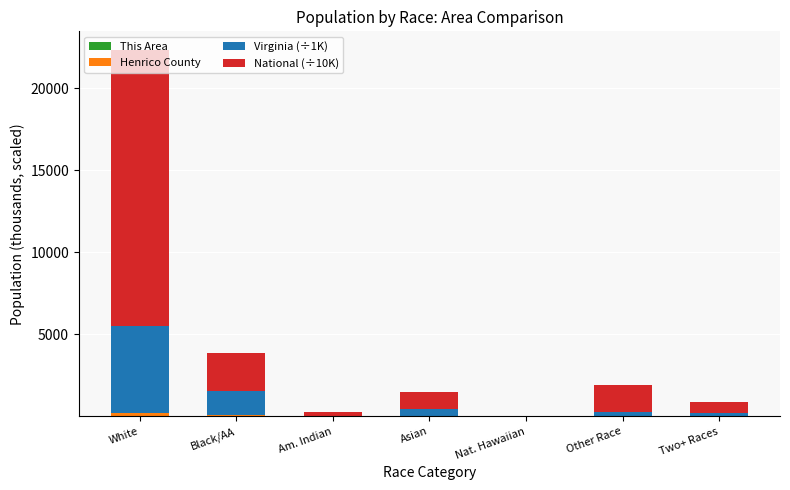

At which category is the sum across all series the highest?

White